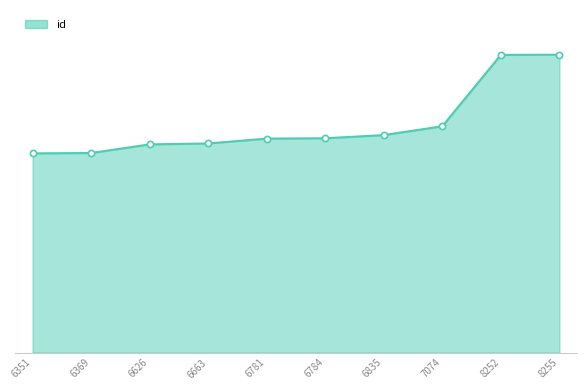

What is the ratio of the value at 8252 to the value at 6835?

1.4